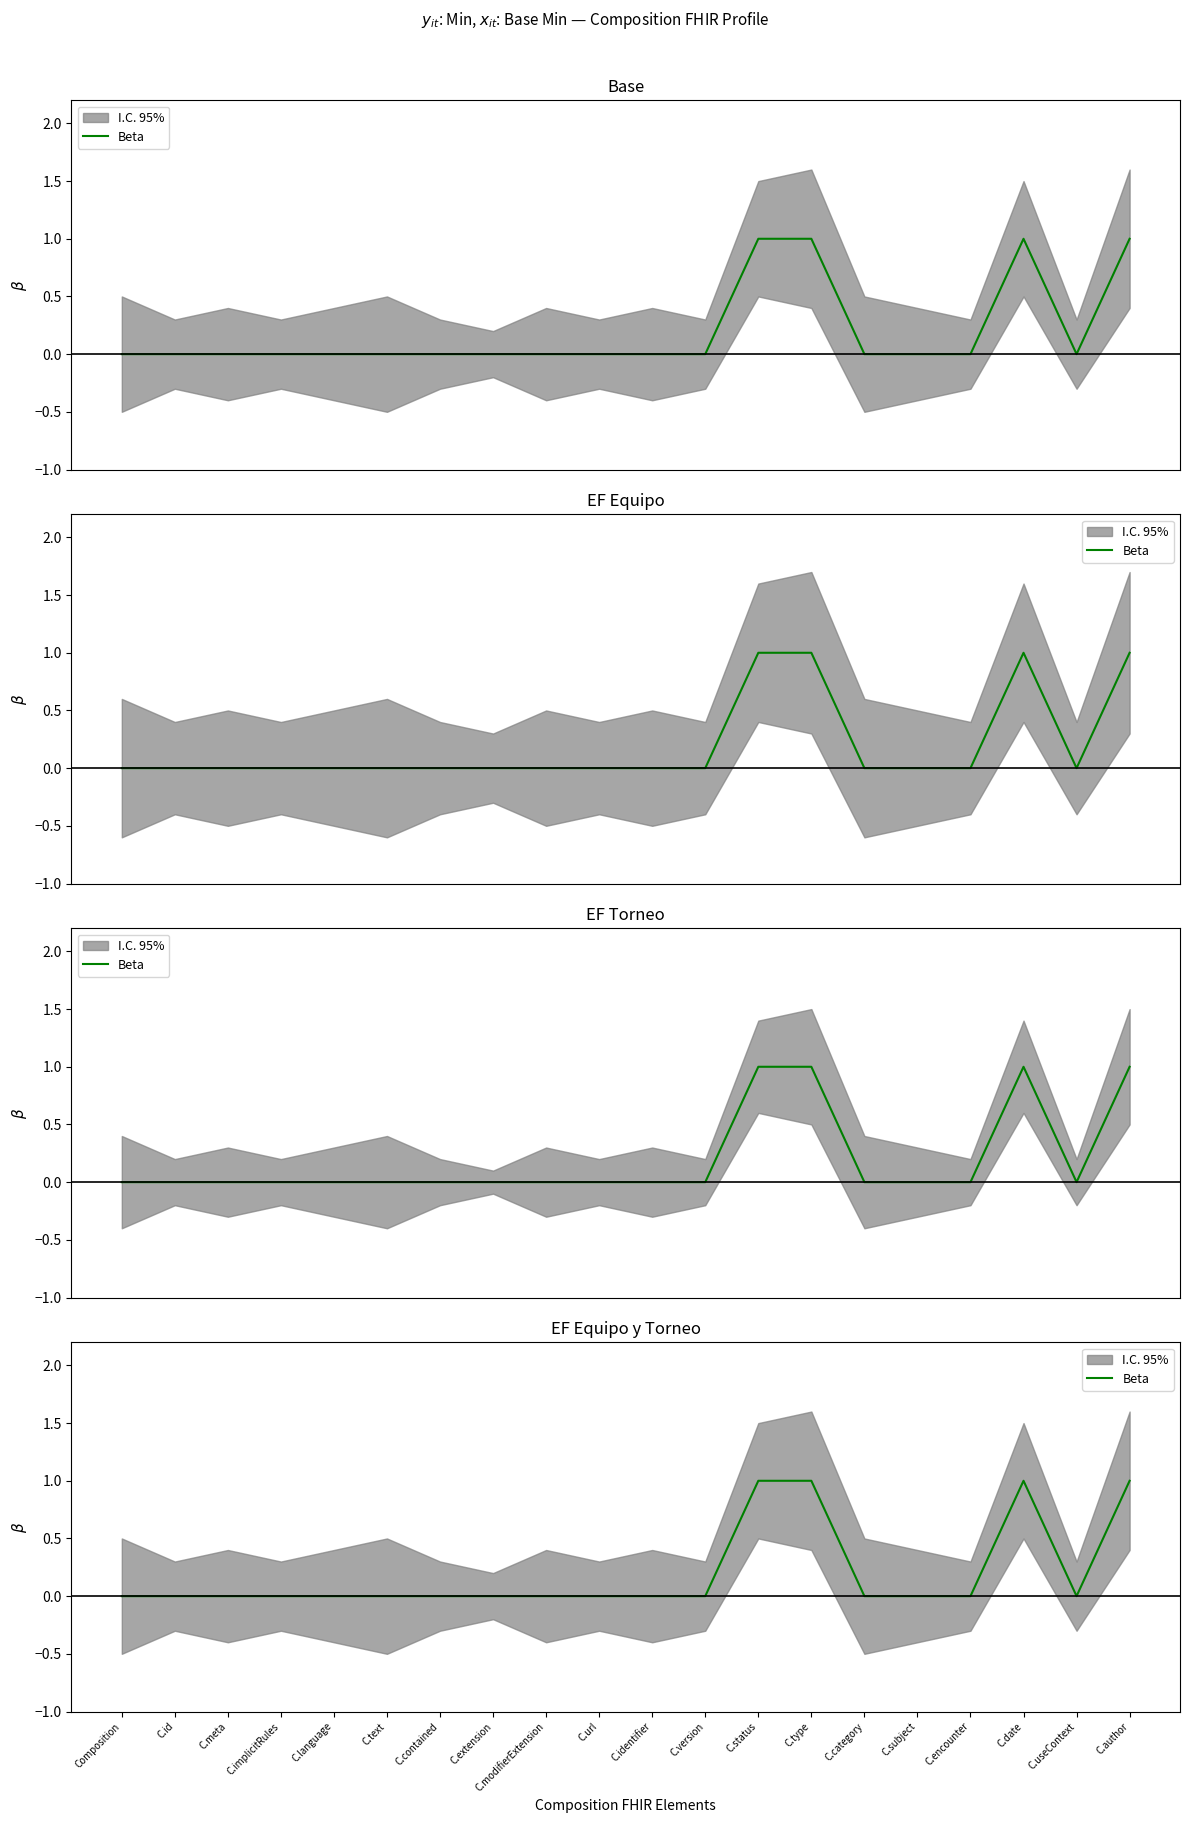

How many points are higher than both their immediate neighbors (excluding endpoints)?

1